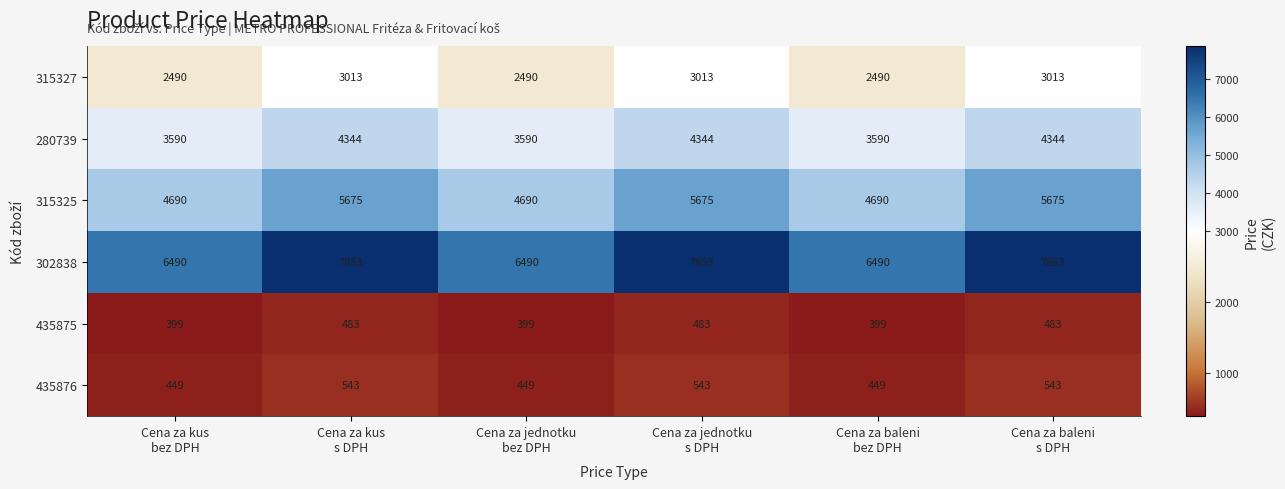

Which series has the largest total across all categories?

302838